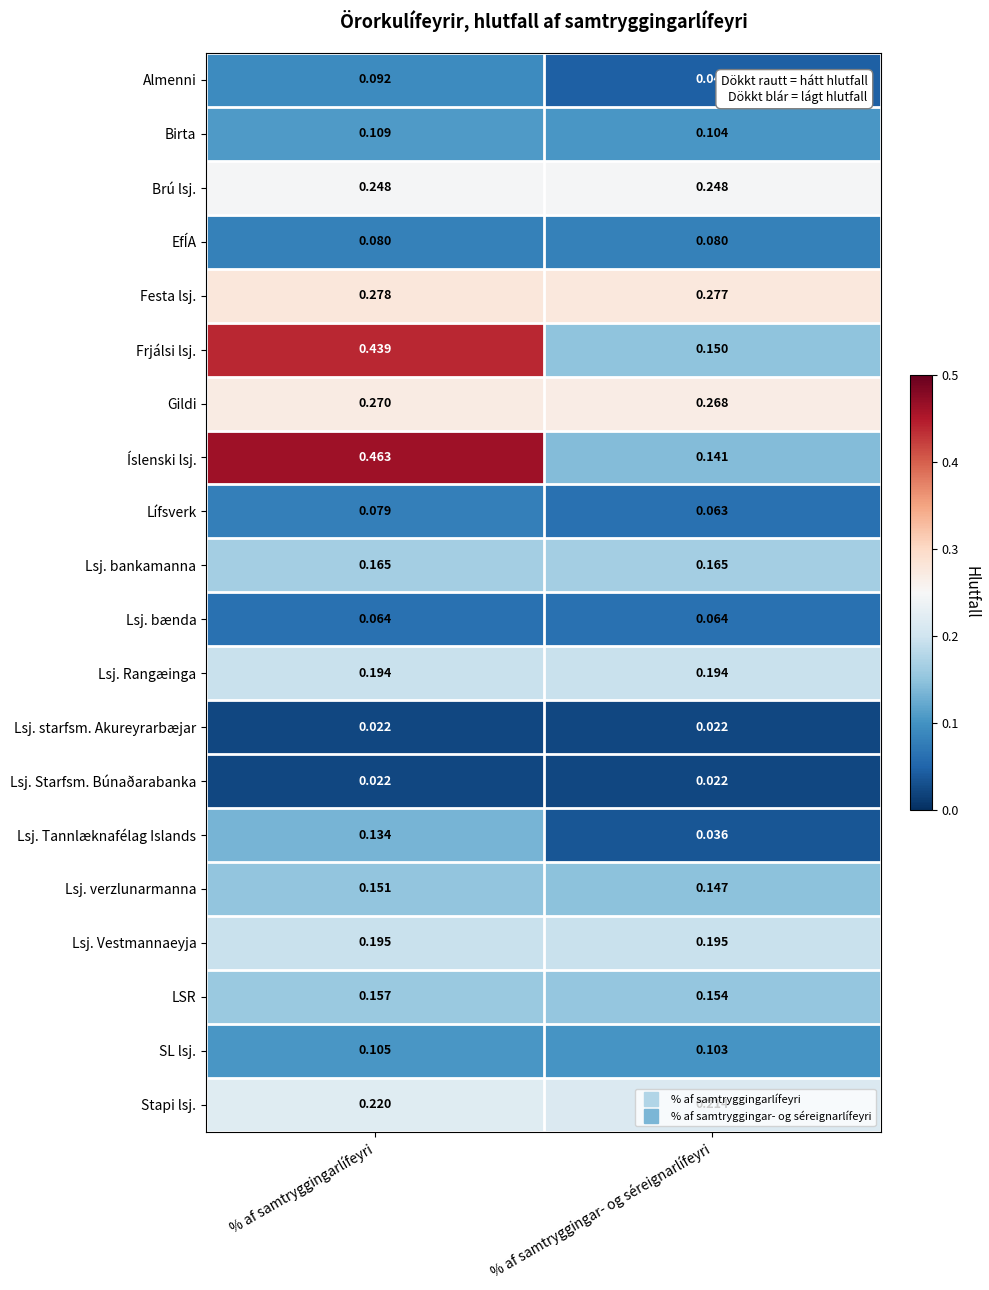

At which category is the sum across all series the highest?

% af samtryggingarlífeyri